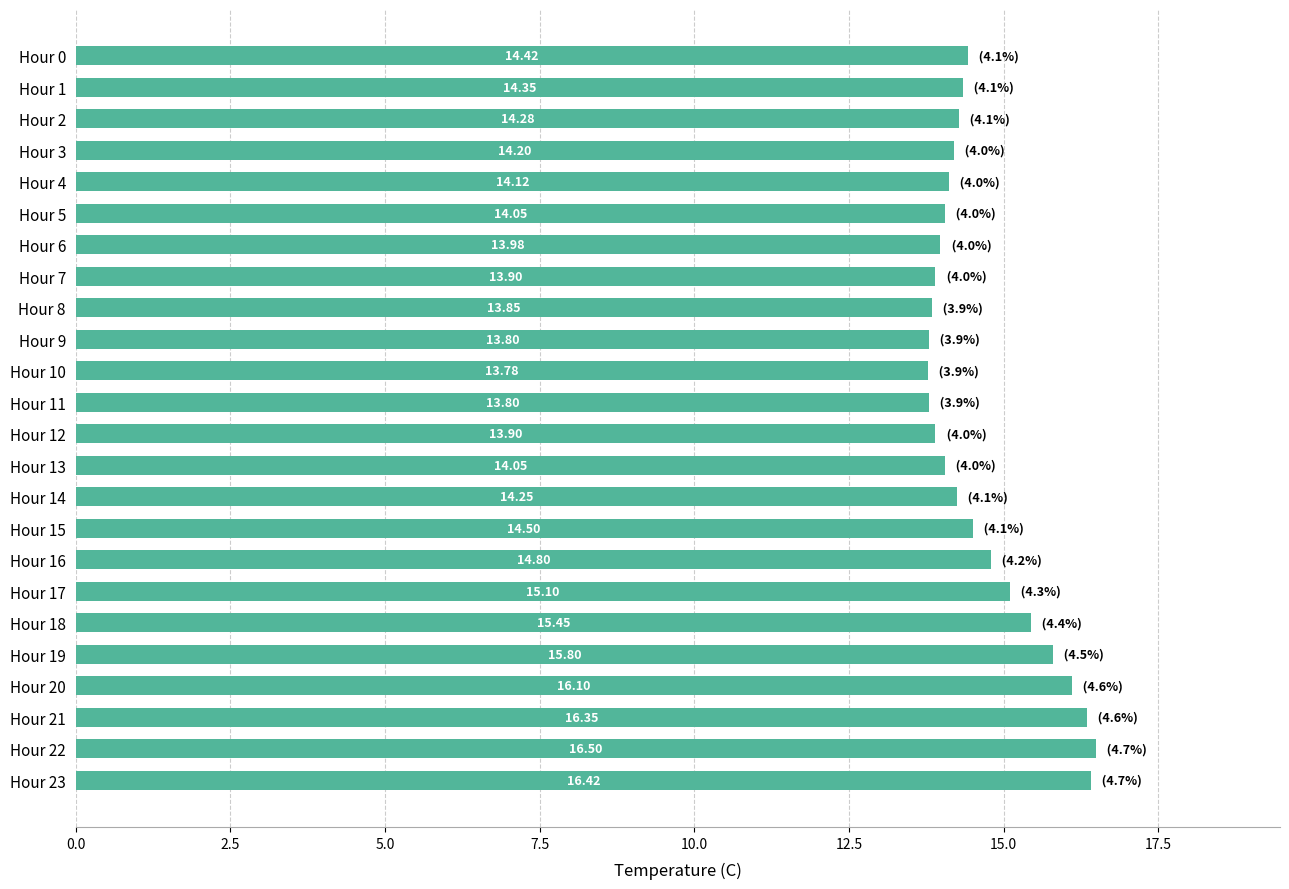

What is the average value?

14.7